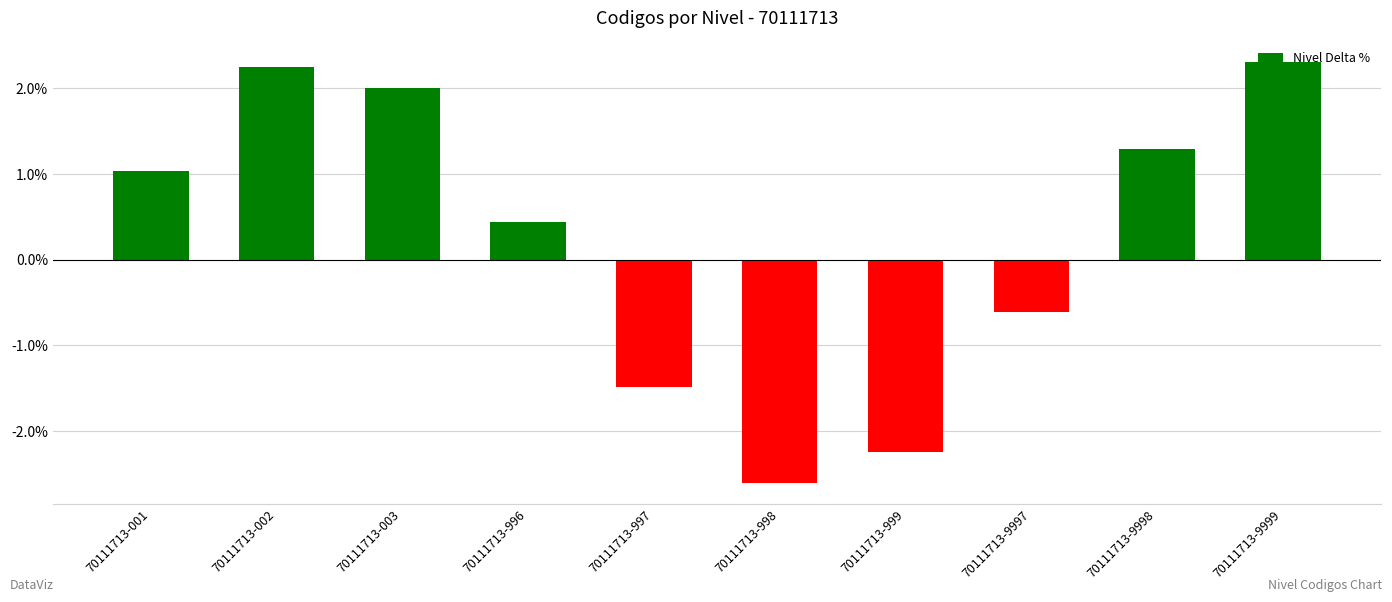

Which category has the highest value across all series?

70111713-9999